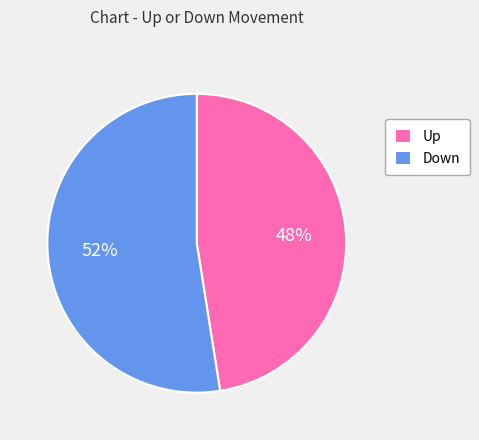

Which has a higher value, Down or Up?

Down